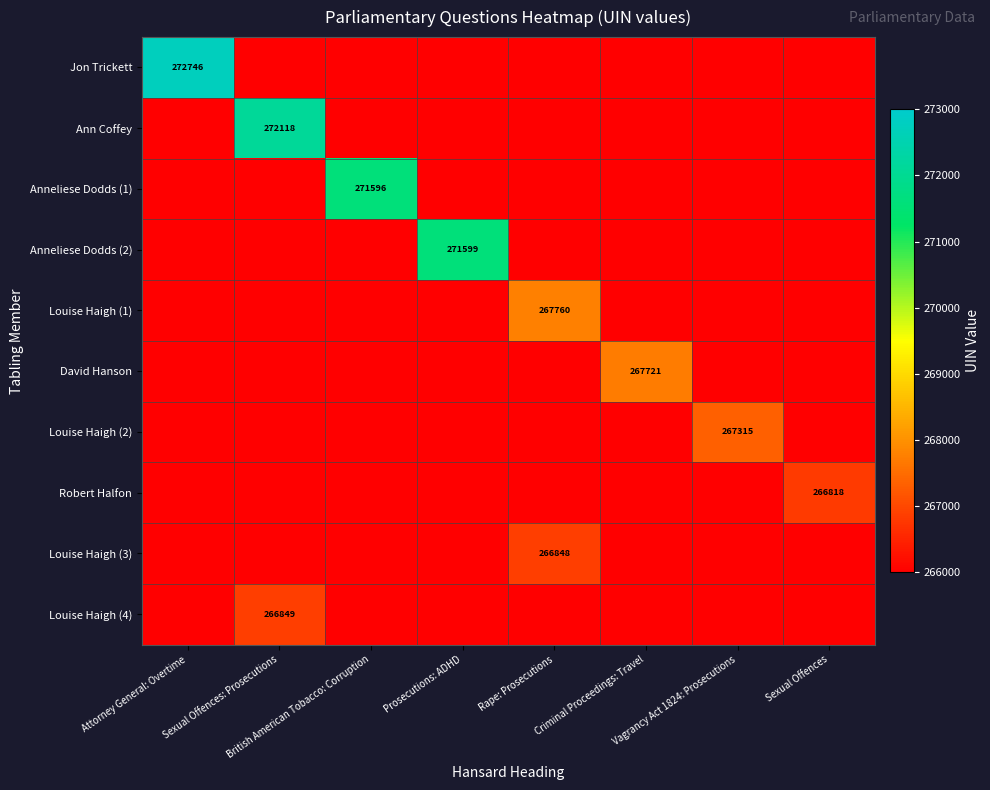

Which has a higher value, Sexual Offences or Attorney General: Overtime?

Attorney General: Overtime